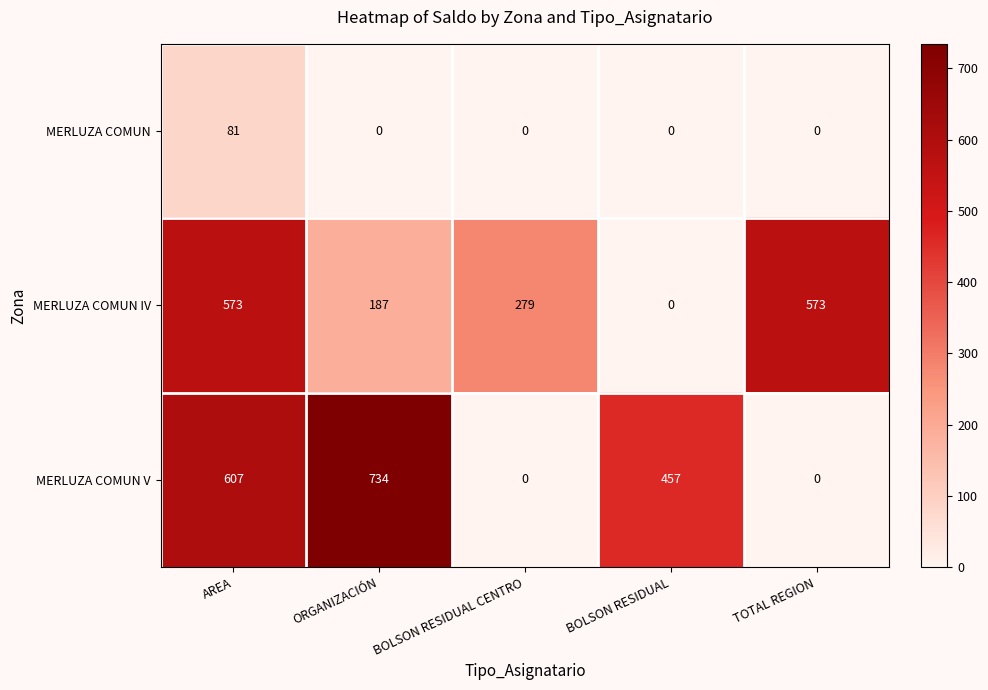

True or false: MERLUZA COMUN V has a value of 318 at BOLSON RESIDUAL.

False